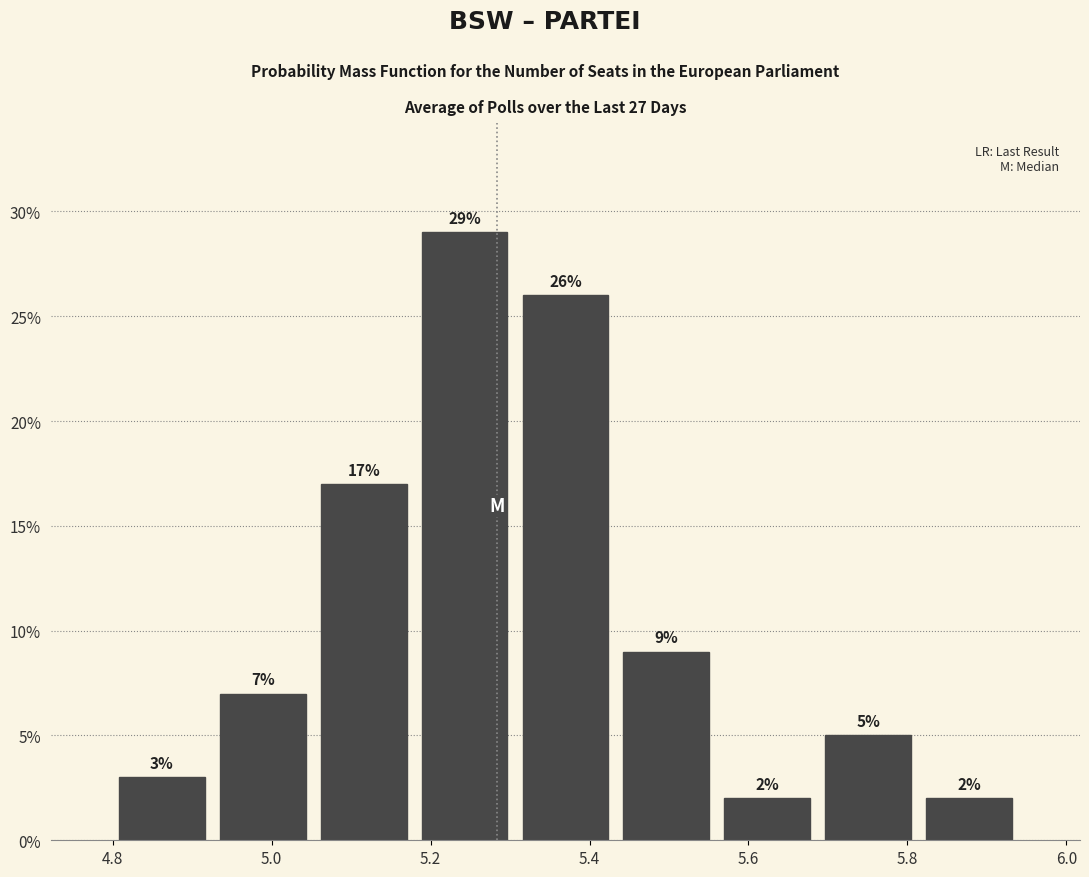

Reading left to right, transcribe this chart: for each bar, give the range it covers on the x-axis and its height. The bar edges are not printed on the chart, so give them approximately, as read against the axis.

4.80 to 4.92: 3
4.92 to 5.06: 7
5.06 to 5.18: 17
5.18 to 5.30: 29
5.30 to 5.44: 26
5.44 to 5.56: 9
5.56 to 5.68: 2
5.68 to 5.82: 5
5.82 to 5.94: 2